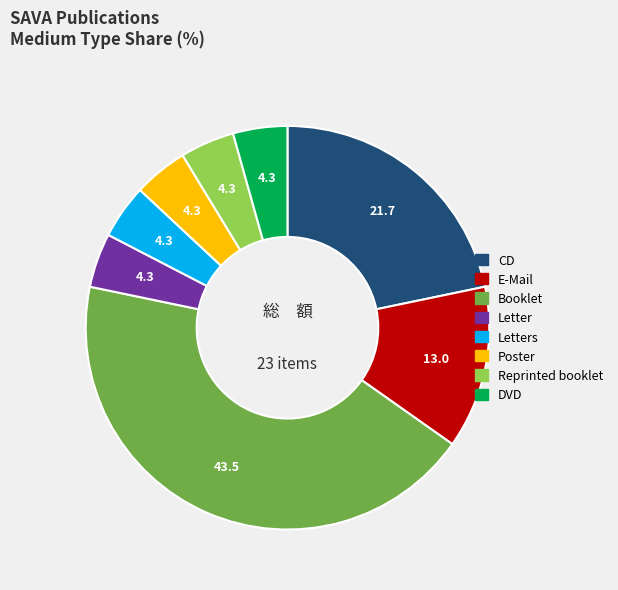

Is there any slice that represents more than half of the pie?

No